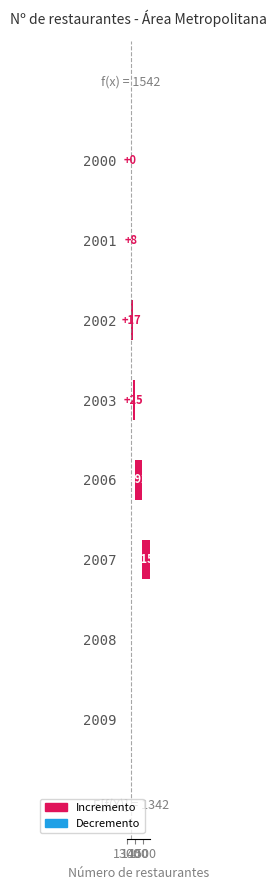

Reading right to left, transcribe all the data shown in this chart.

200	188	154	92	25	17	8	0